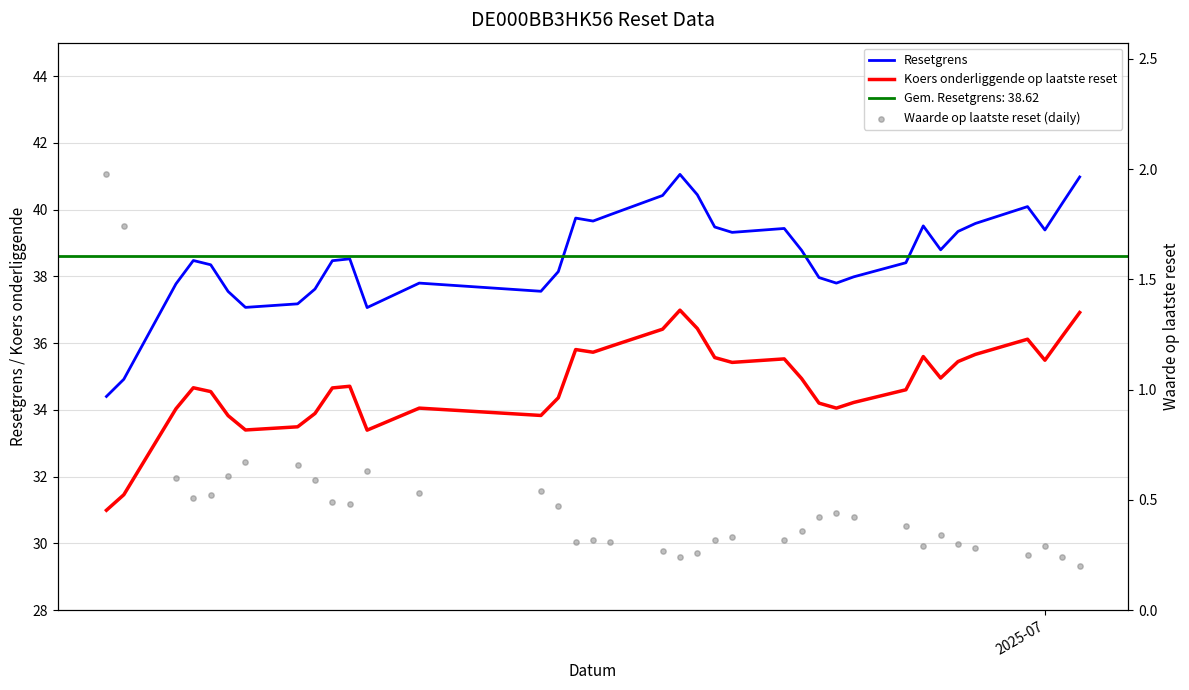

Which series has the largest total across all categories?

Resetgrens